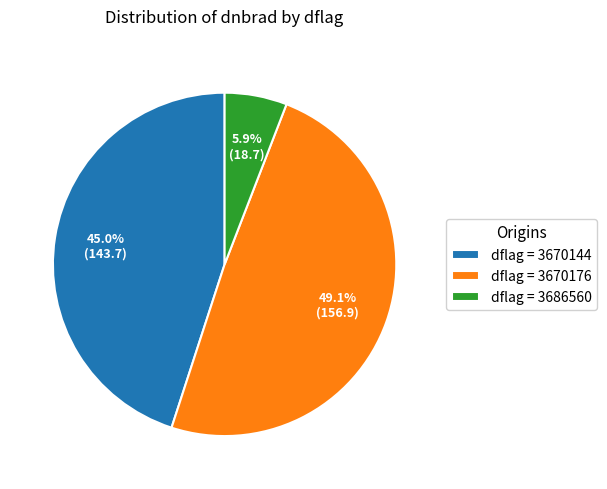

Between dflag = 3670176 and dflag = 3686560, which is larger?

dflag = 3670176